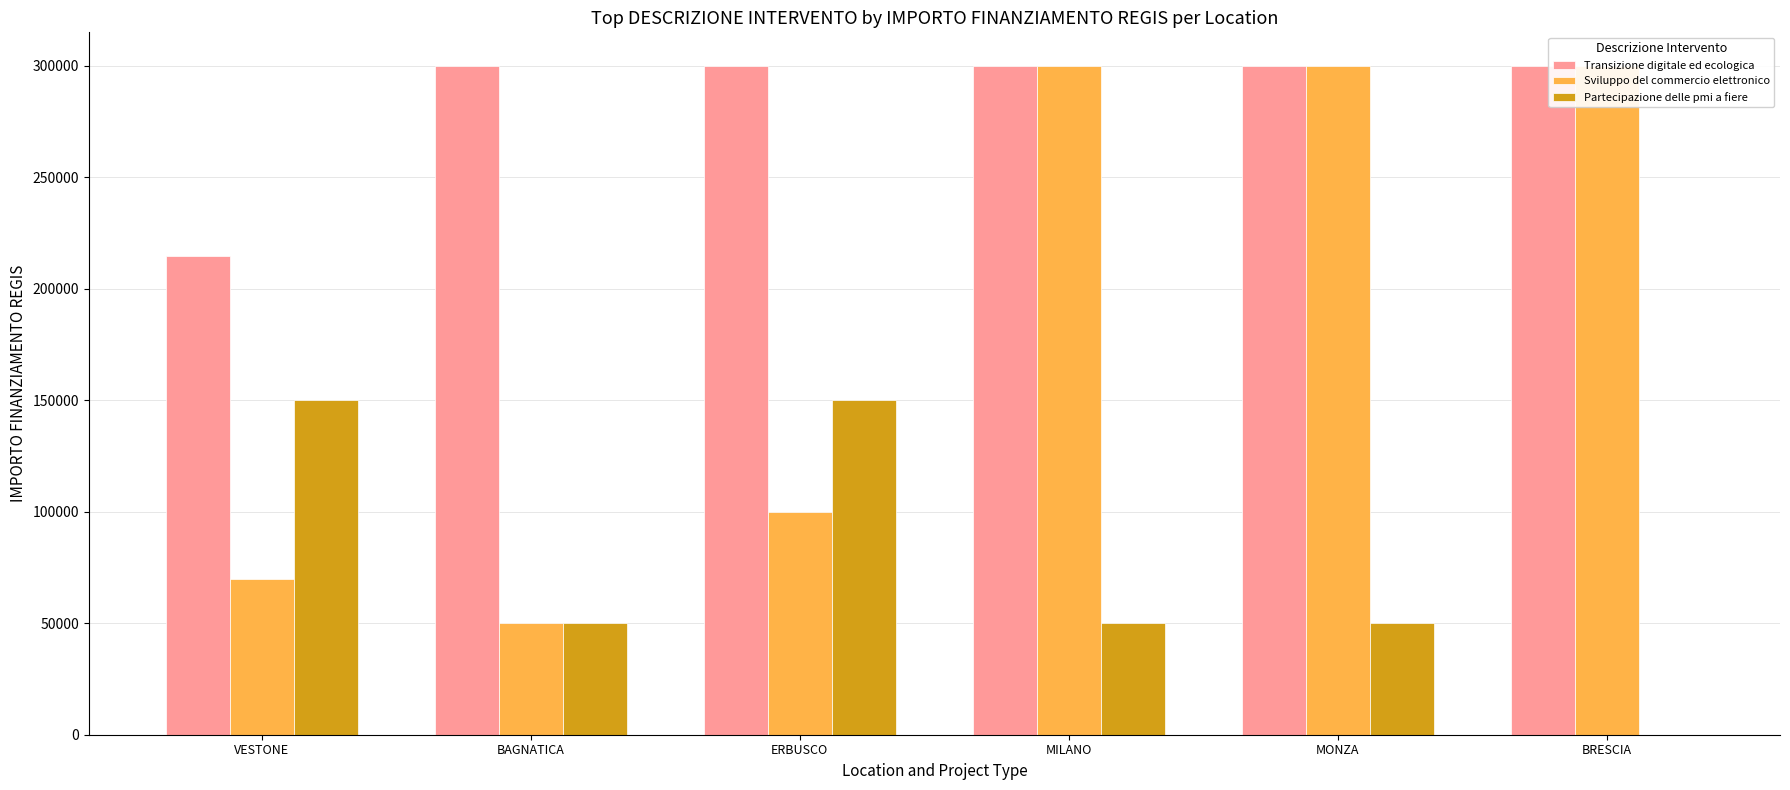

Reading right to left, list all the values displayed in this chart.

Transizione digitale ed ecologica: BRESCIA=300000	MONZA=300000	MILANO=300000	ERBUSCO=300000	BAGNATICA=300000	VESTONE=214800
Sviluppo del commercio elettronico: BRESCIA=300000	MONZA=300000	MILANO=300000	ERBUSCO=100000	BAGNATICA=50000	VESTONE=70000
Partecipazione delle pmi a fiere: BRESCIA=0	MONZA=50000	MILANO=50000	ERBUSCO=150000	BAGNATICA=50000	VESTONE=150000